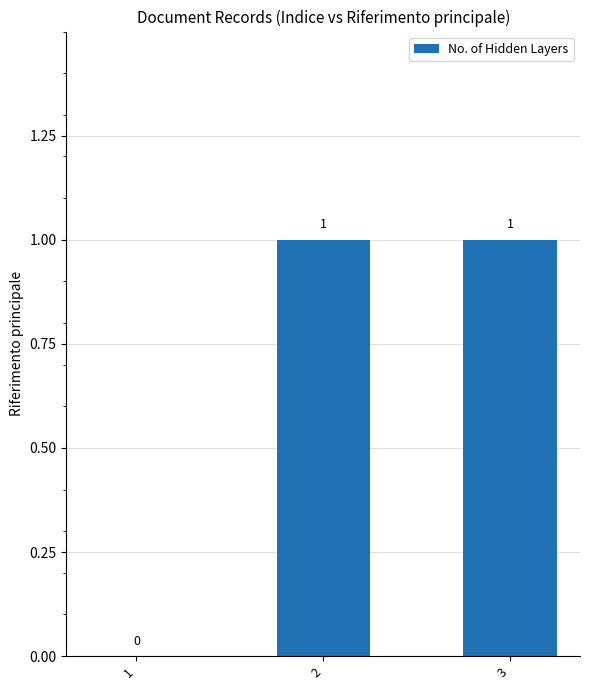

How many values are above zero?

2